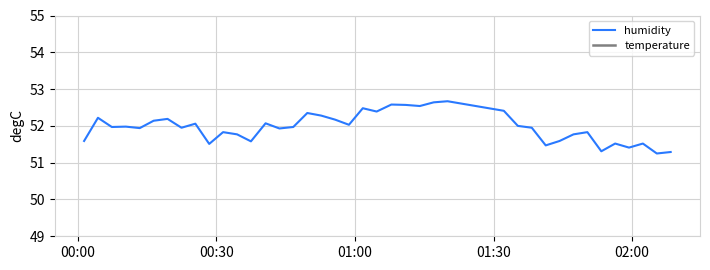

True or false: temperature has more than 2 points higher than both neighbors.

True